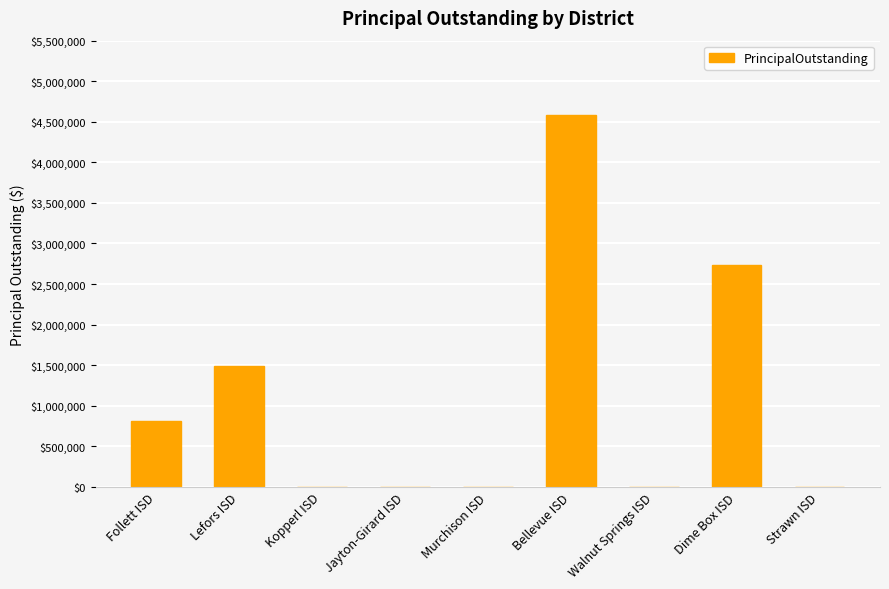

What is the sum of all values?

9620000